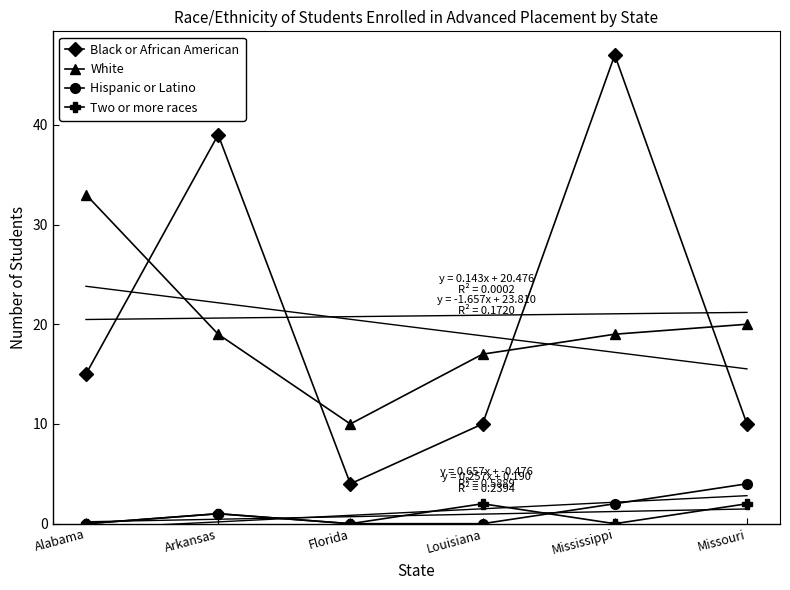

True or false: Hispanic or Latino and Black or African American cross at least once.

False